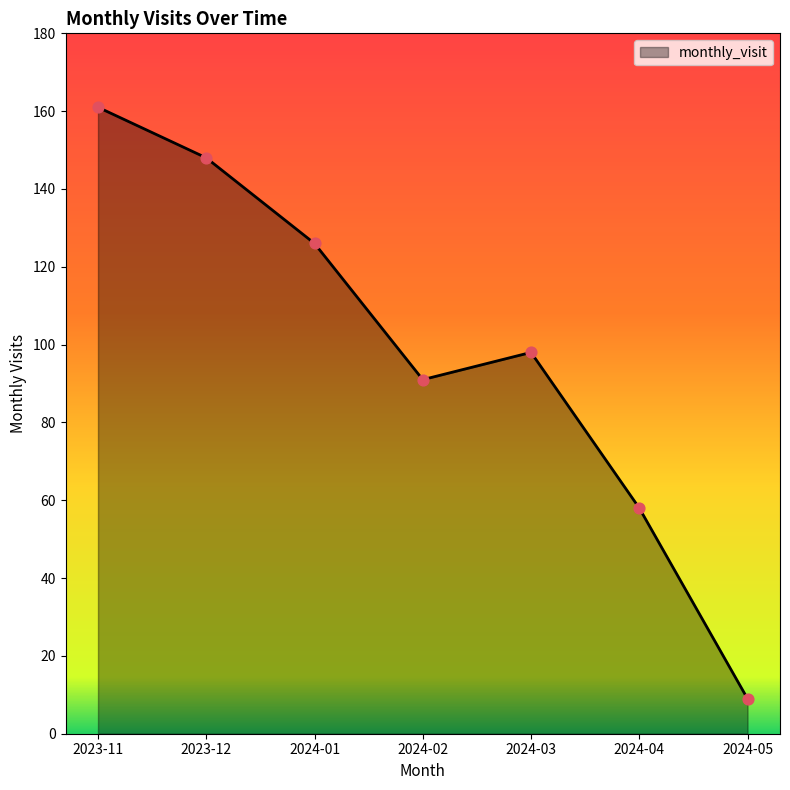

What is the change in value from 2024-03 to 2024-04?

-40